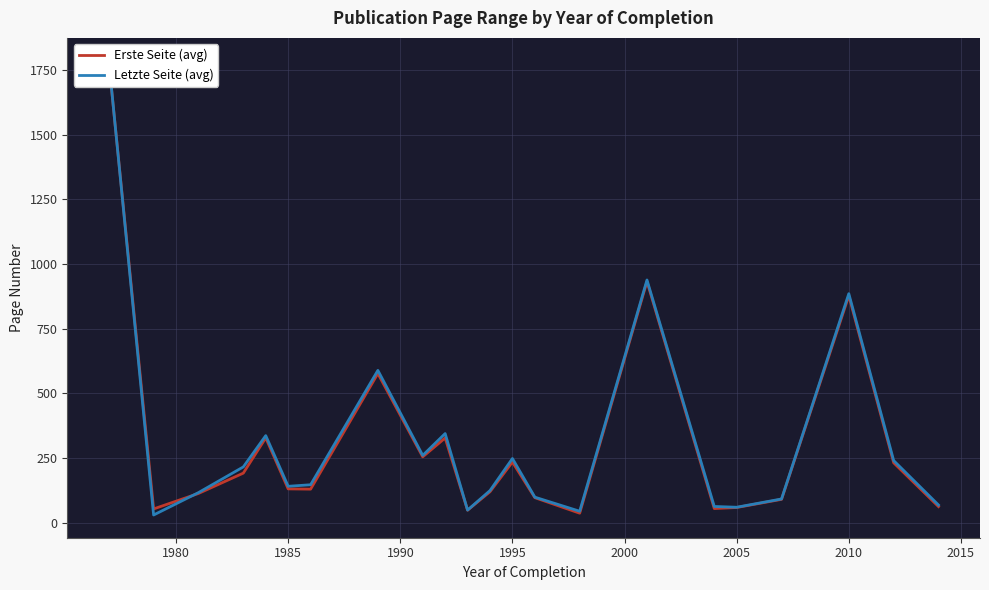

What is the value of the Letzte Seite (avg) point at the 21st from the left?

239.5